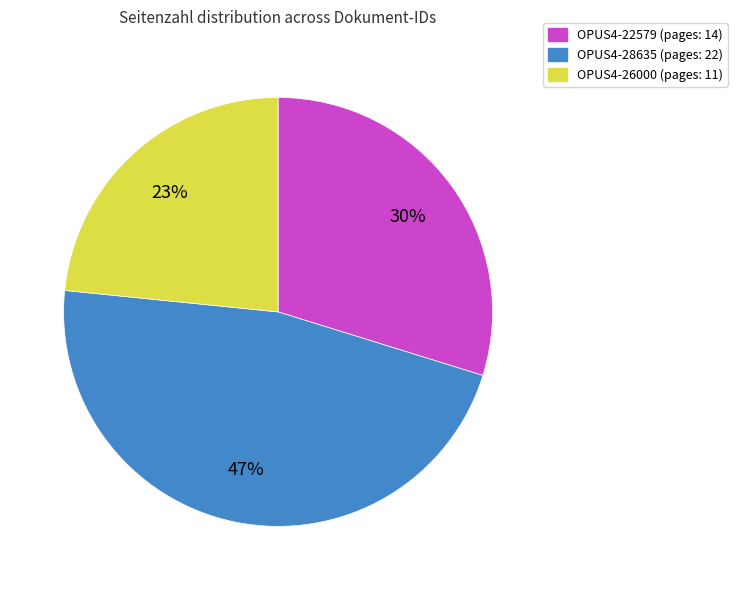

How many slices are in this pie chart?

3